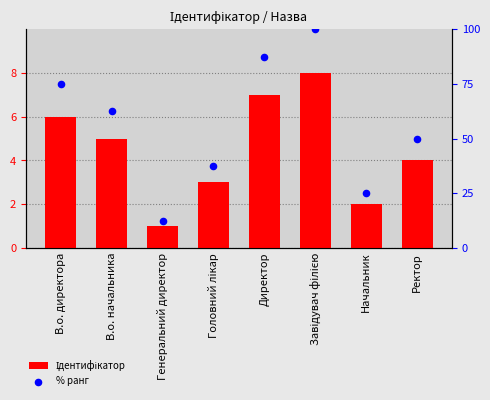

Which series reaches the minimum Y coordinate?

Ідентифікатор